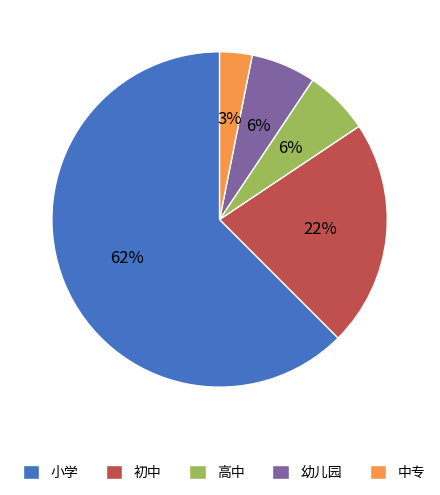

Count the number of slices in the pie.

5